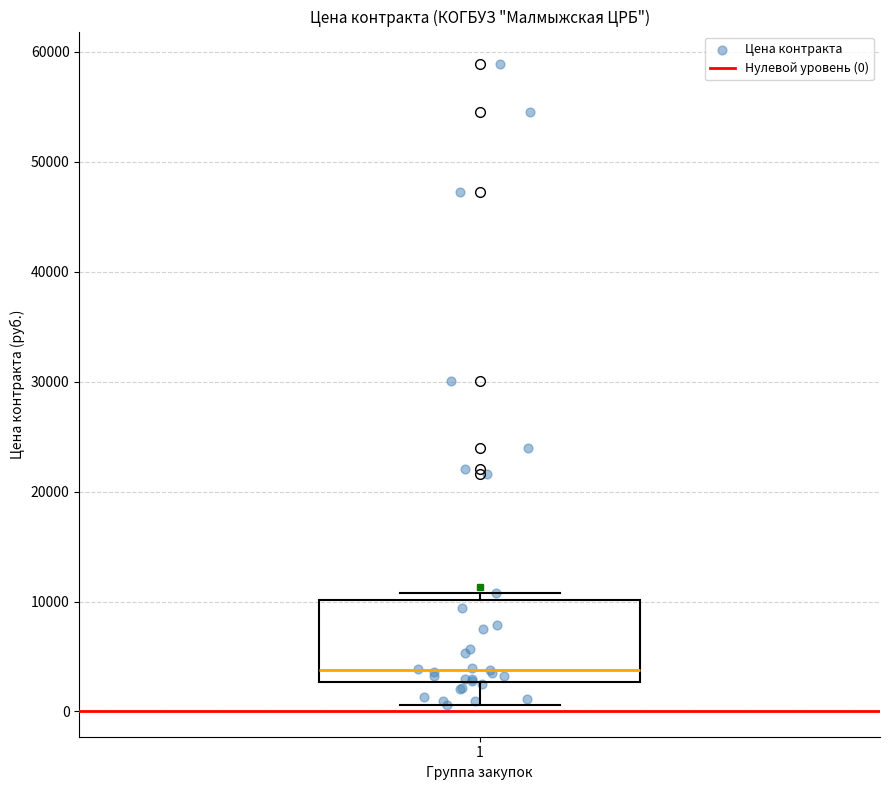

Read this box plot against the y-axis: the position of the median line, the range covered by the box, and the ends of both whiskers. The values are not printed on the chart, so give them approximately, as read against the axis.

median 4000, box 3000 to 10000, whiskers 1000 to 11000